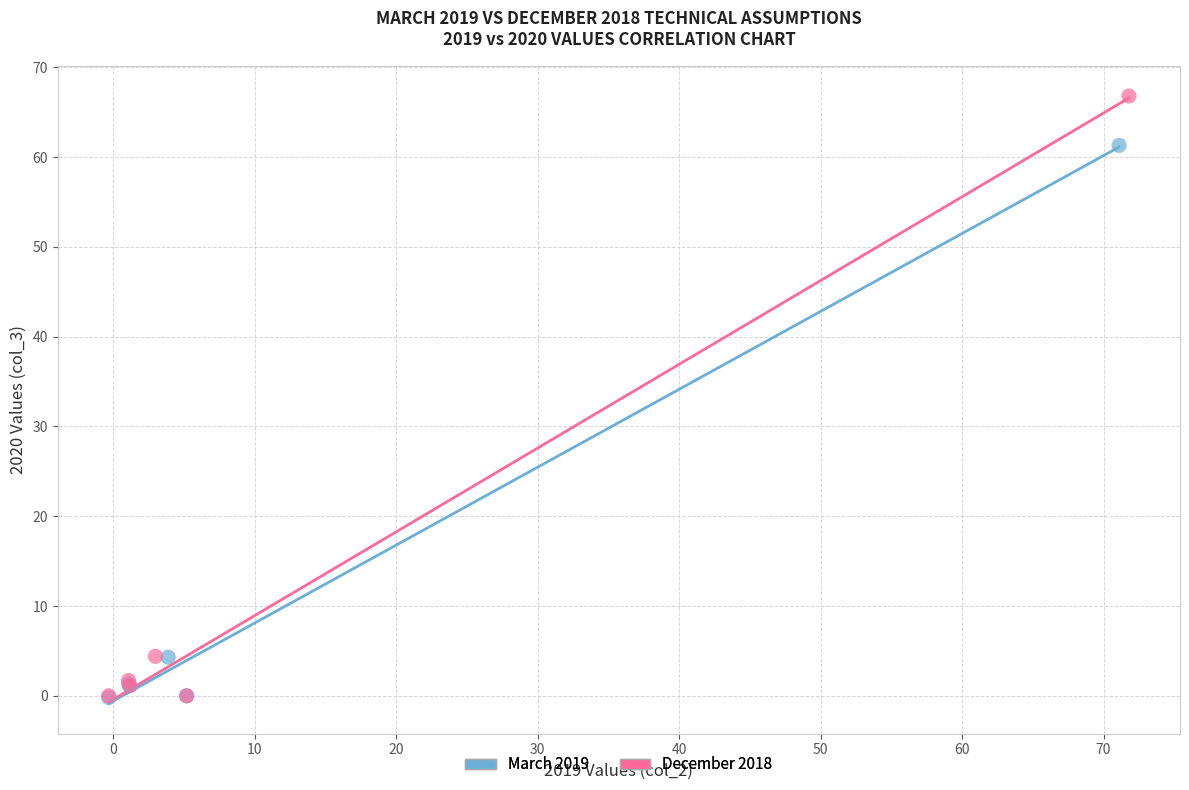

Which series reaches the maximum Y coordinate?

December 2018